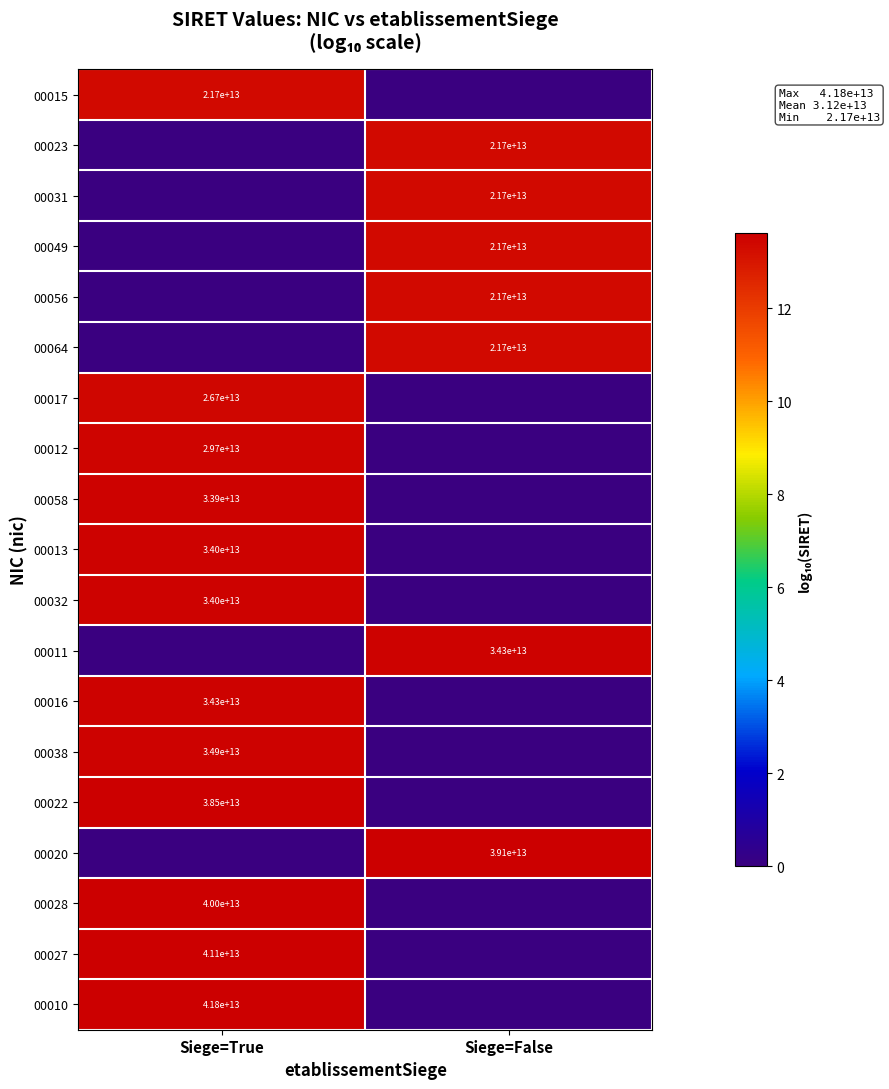

Which category has the highest value across all series?

Siege=True